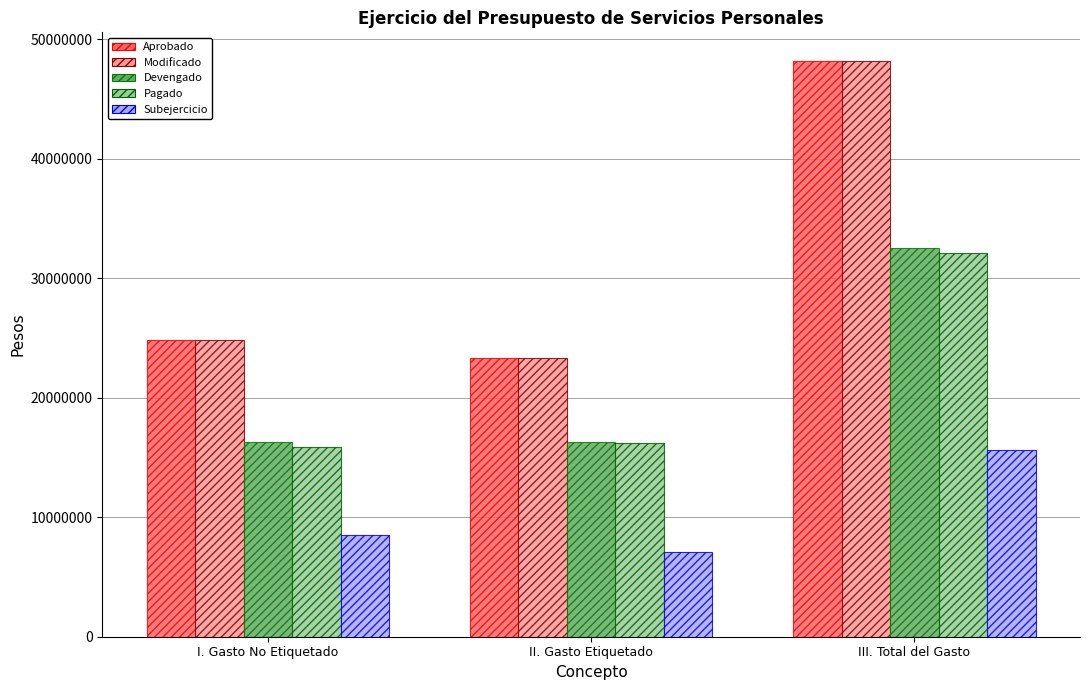

How many bars are there in each group?

5